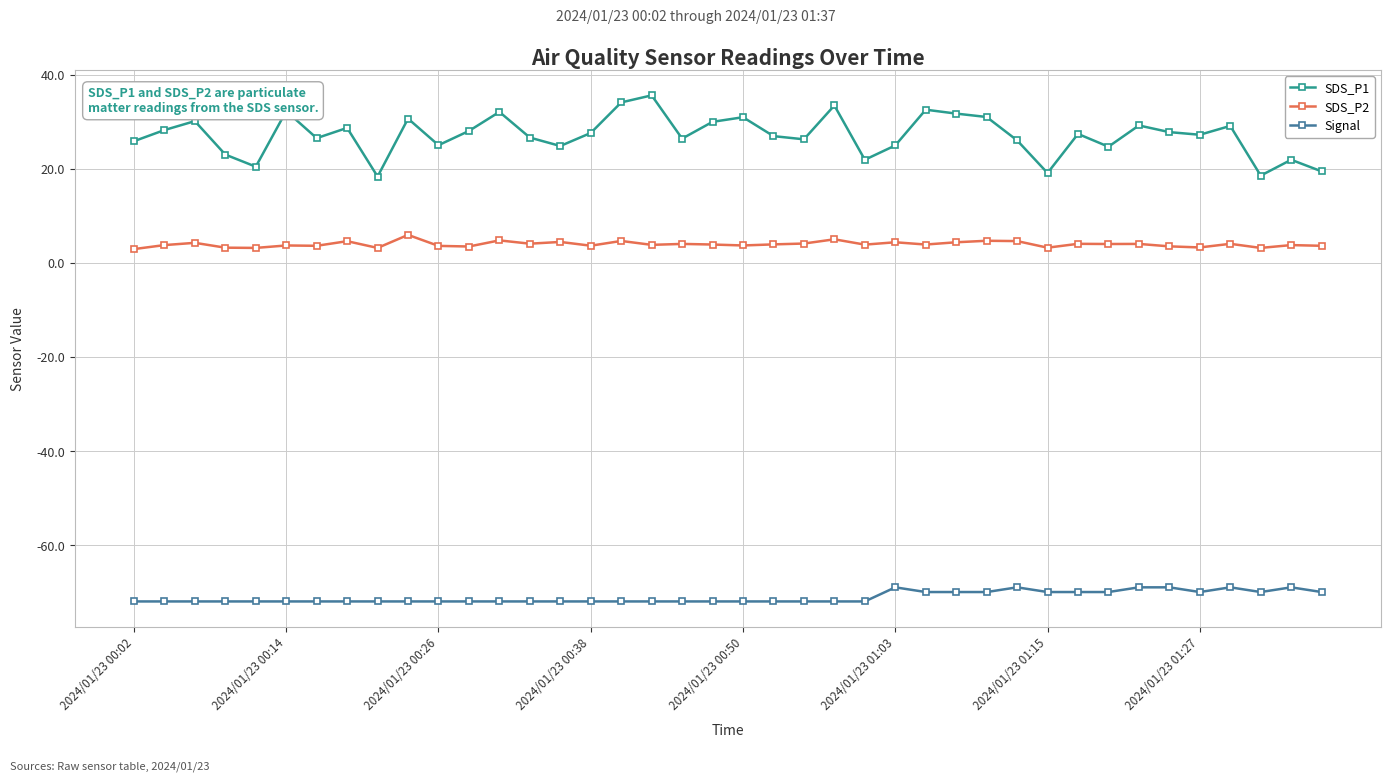

What is the value of the Signal point at the 5th from the left?

-72.0